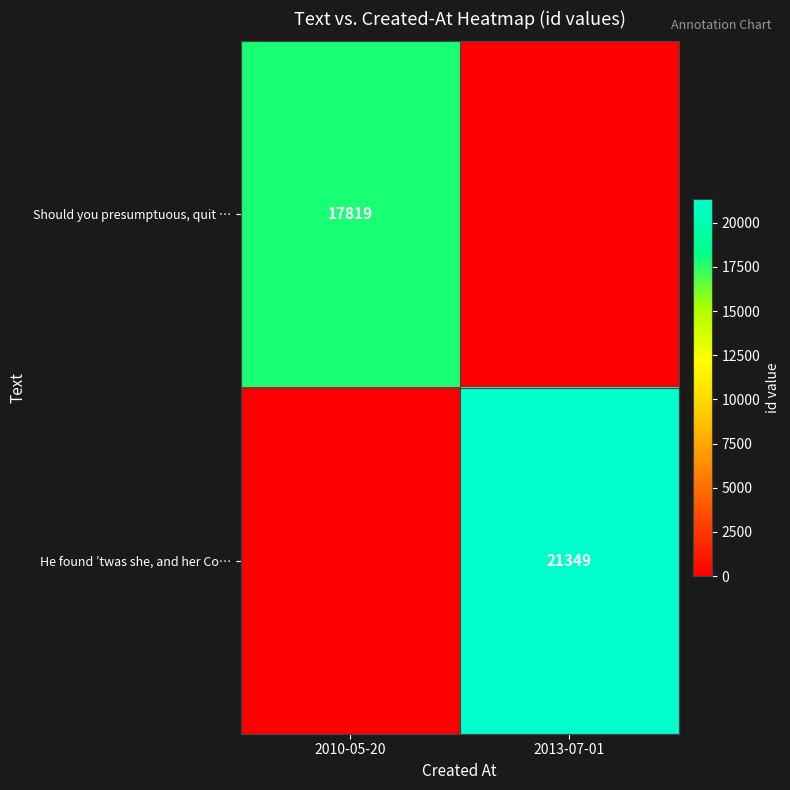

Which label corresponds to the smallest value in the chart?

2013-07-01